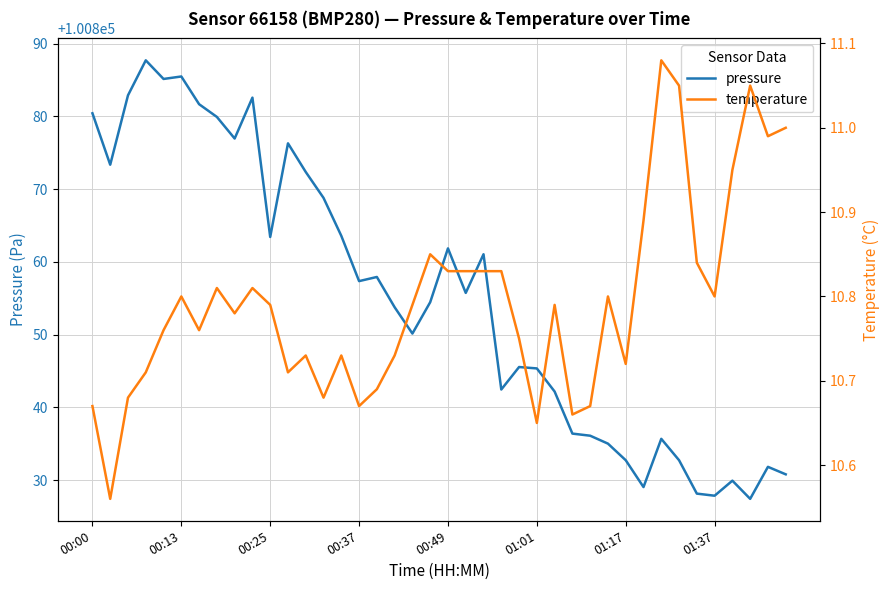

Is it true that pressure equals 151515.2 at 00:49?

False